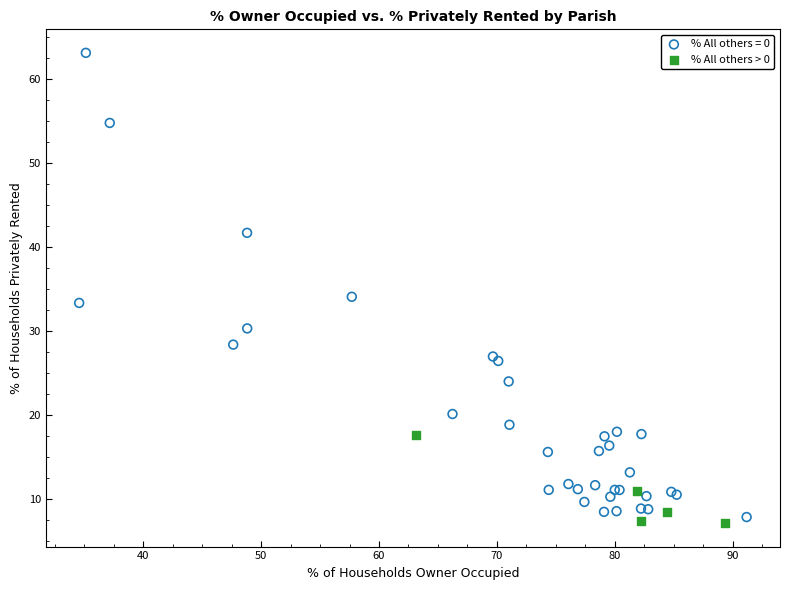

Which series reaches the maximum Y coordinate?

% All others = 0